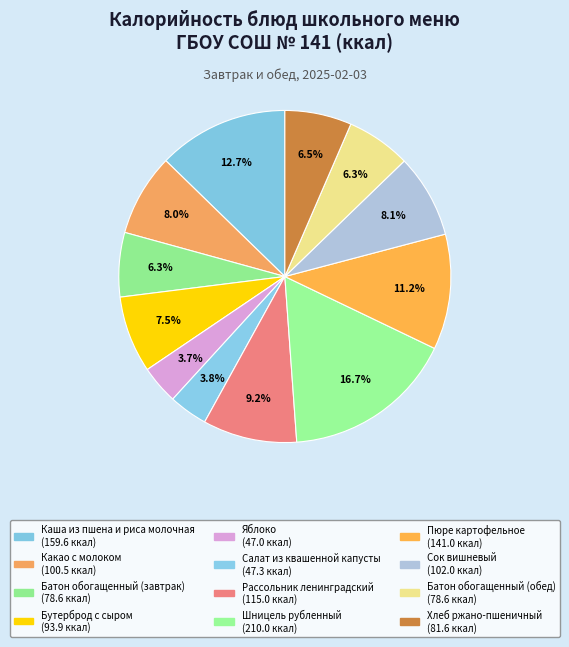

What percentage is the Каша из пшена и риса молочная slice, to the nearest percent?

13%